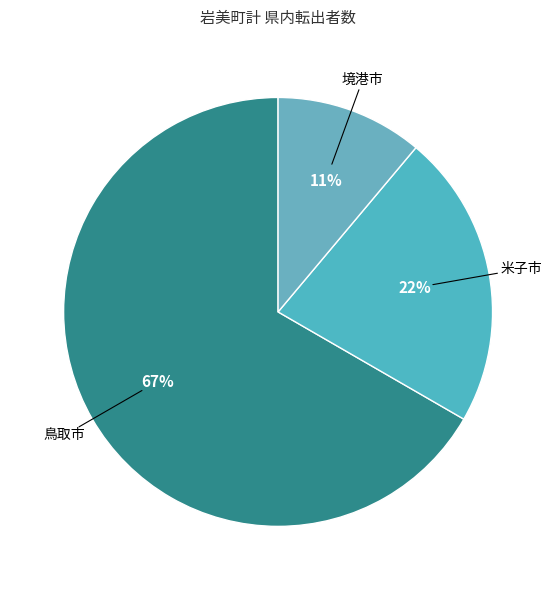

To the nearest percent, what is the difference between the largest and smallest slice percentages?

56%